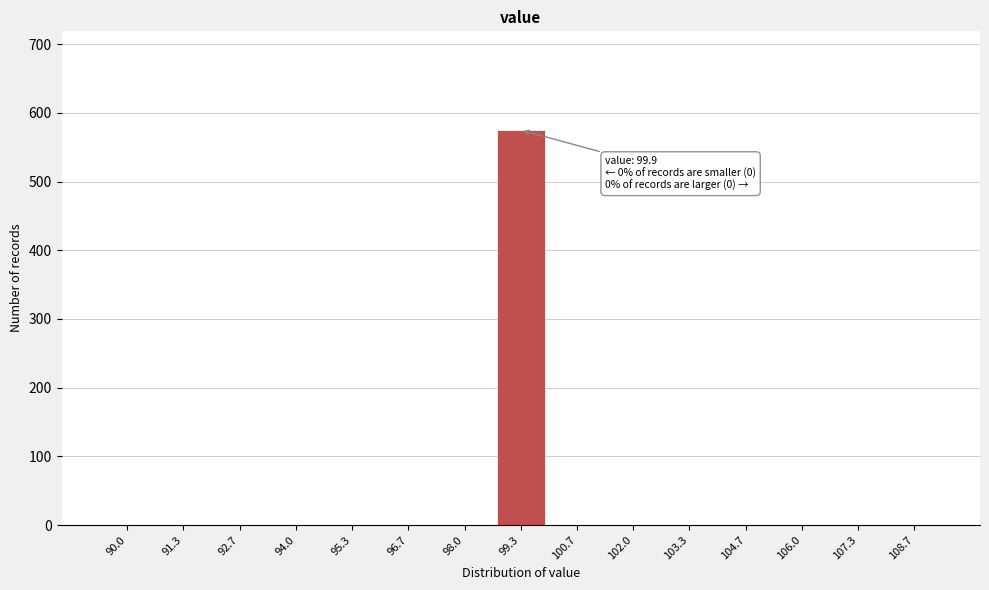

Reading left to right, what are all the values shown in this chart?

90.0=0	91.3=0	92.7=0	94.0=0	95.3=0	96.7=0	98.0=0	99.3=575	100.7=0	102.0=0	103.3=0	104.7=0	106.0=0	107.3=0	108.7=0